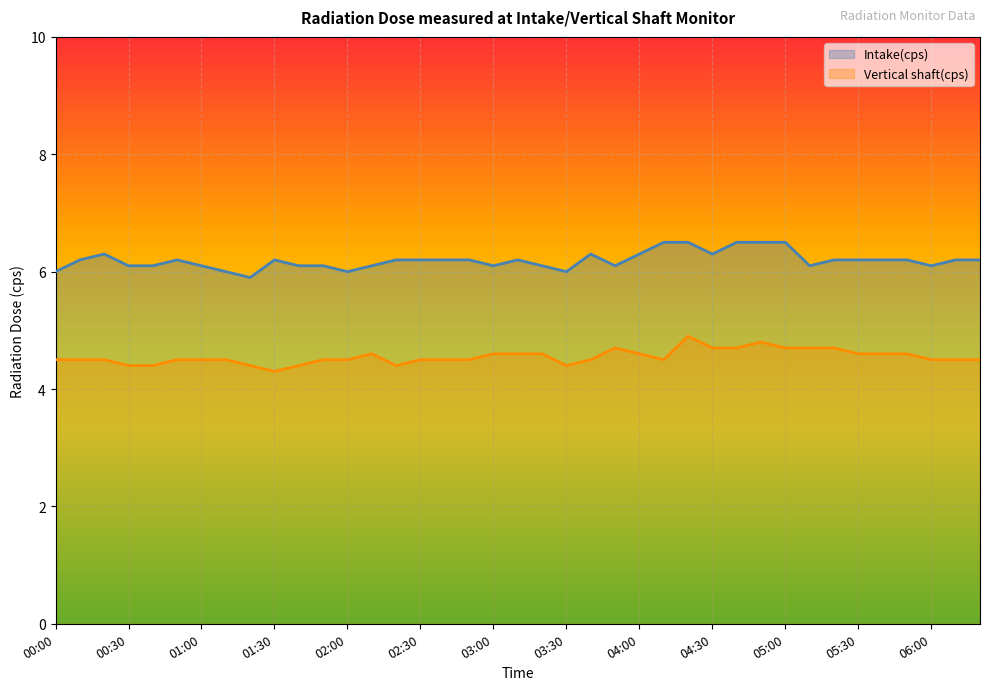

Where is Intake(cps) nearest to the value 6?

00:00